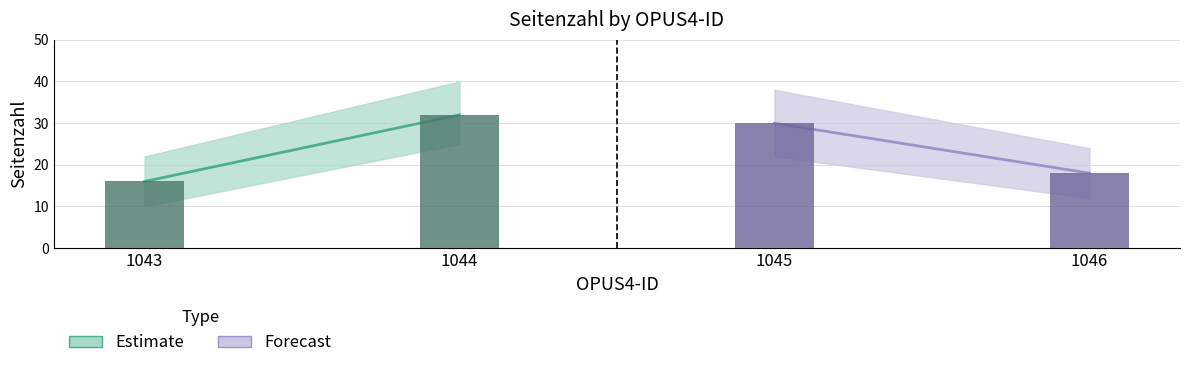

Reading left to right, list all the values displayed in this chart.

1043=16	1044=32	1045=30	1046=18